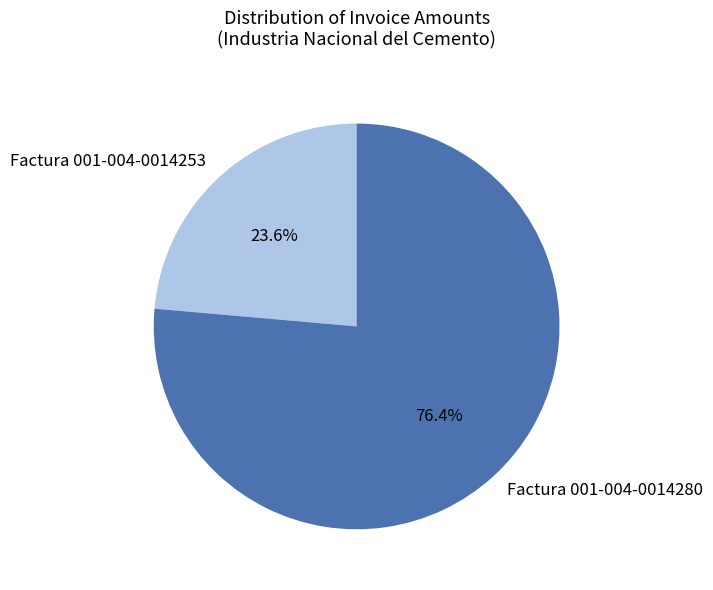

Rank the categories by value from lowest to highest.

Factura 001-004-0014253, Factura 001-004-0014280